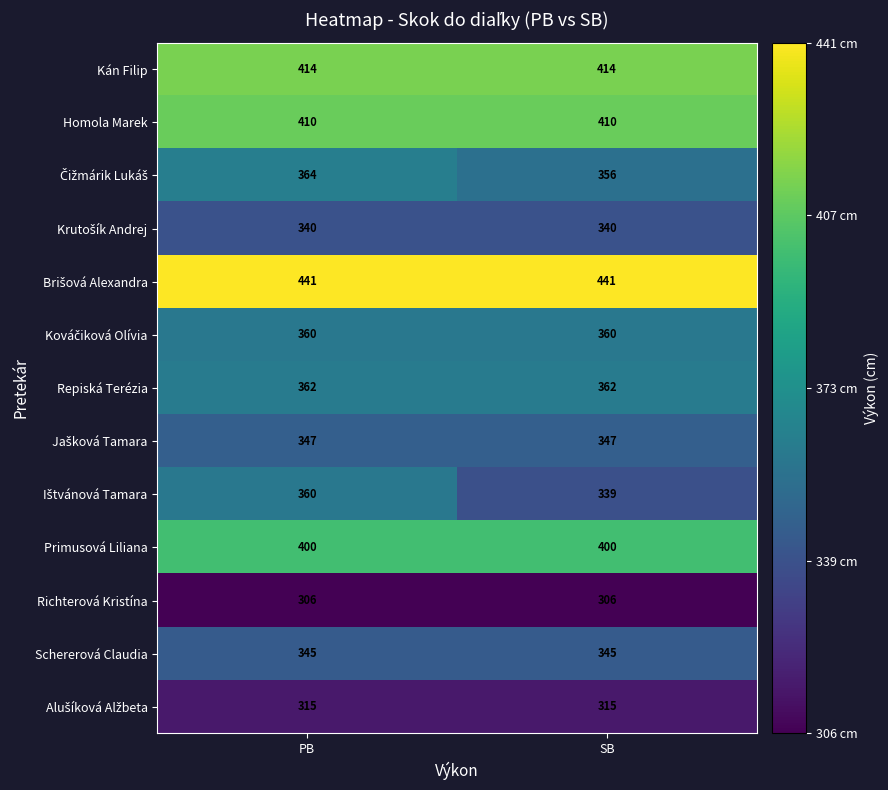

How many data points does each series have?

2